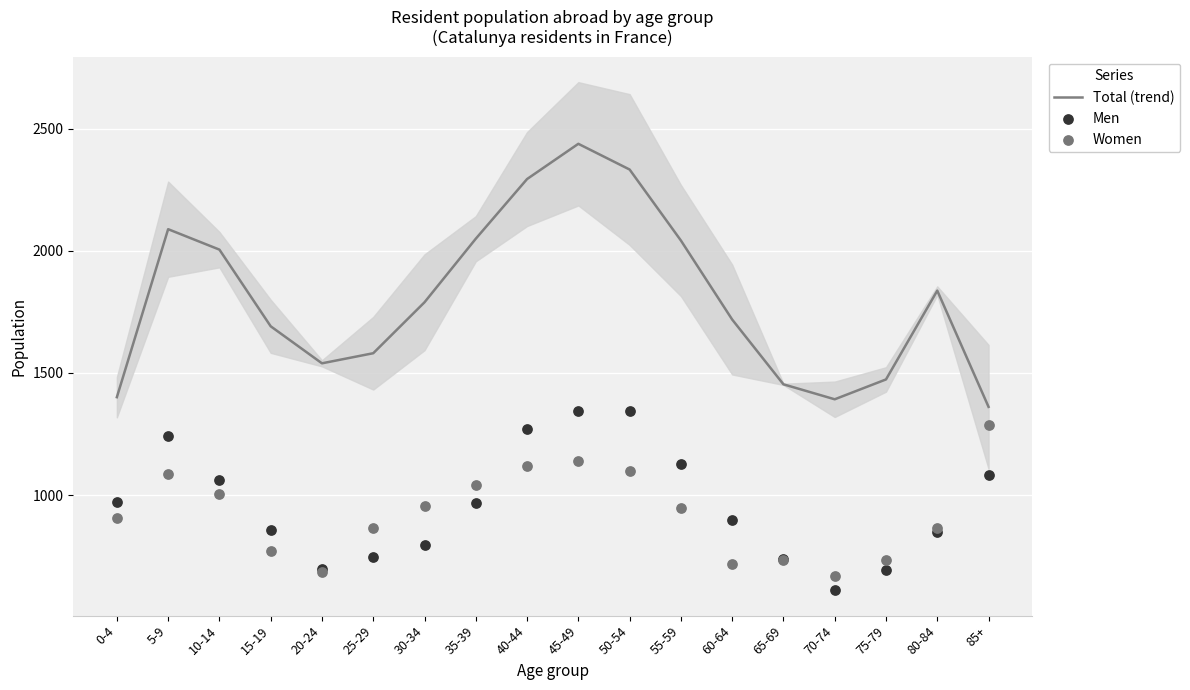

Which series has the widest spread of Y values?

Total (trend)